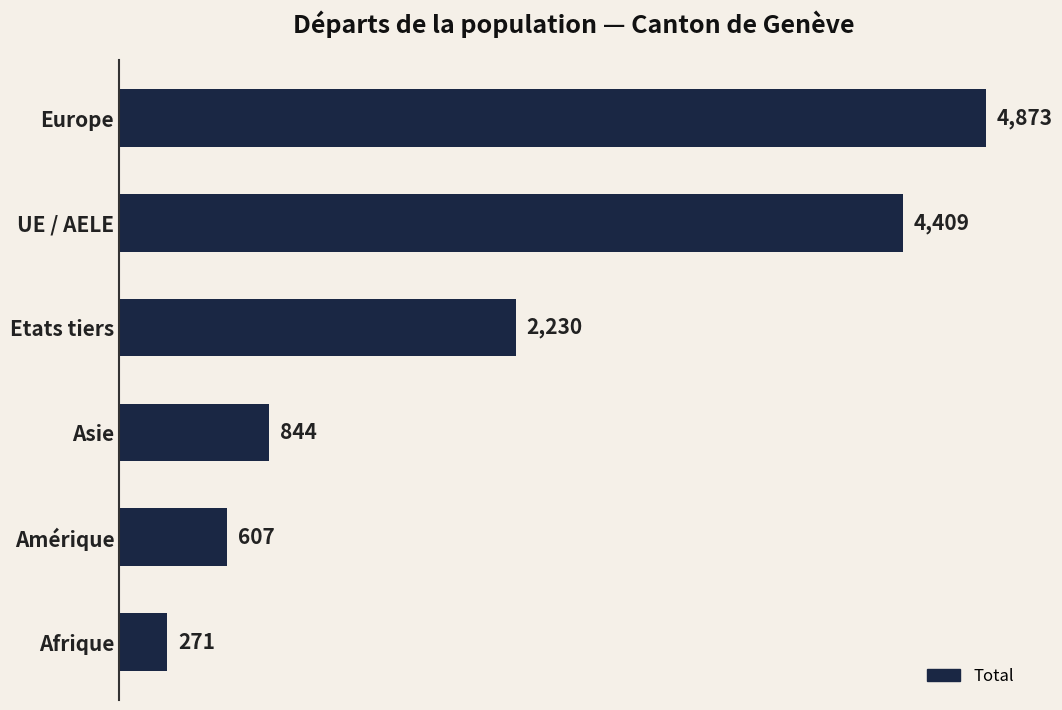

Between Amérique and Afrique, which is larger?

Amérique